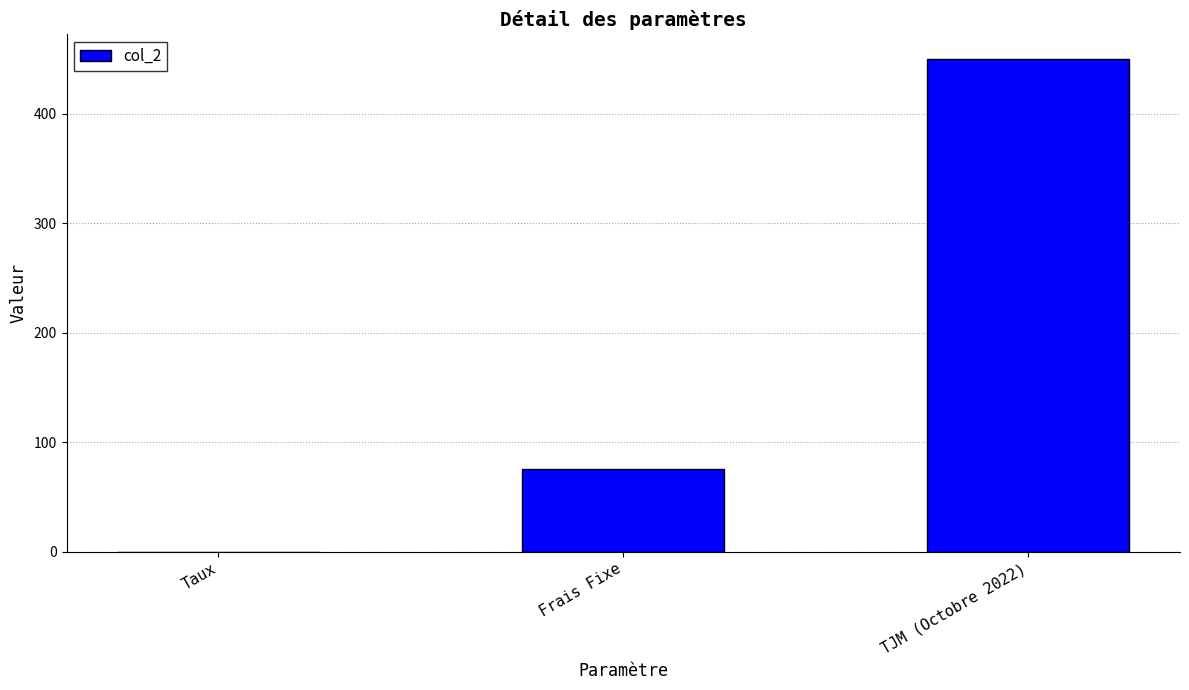

Which has a higher value, Taux or Frais Fixe?

Frais Fixe